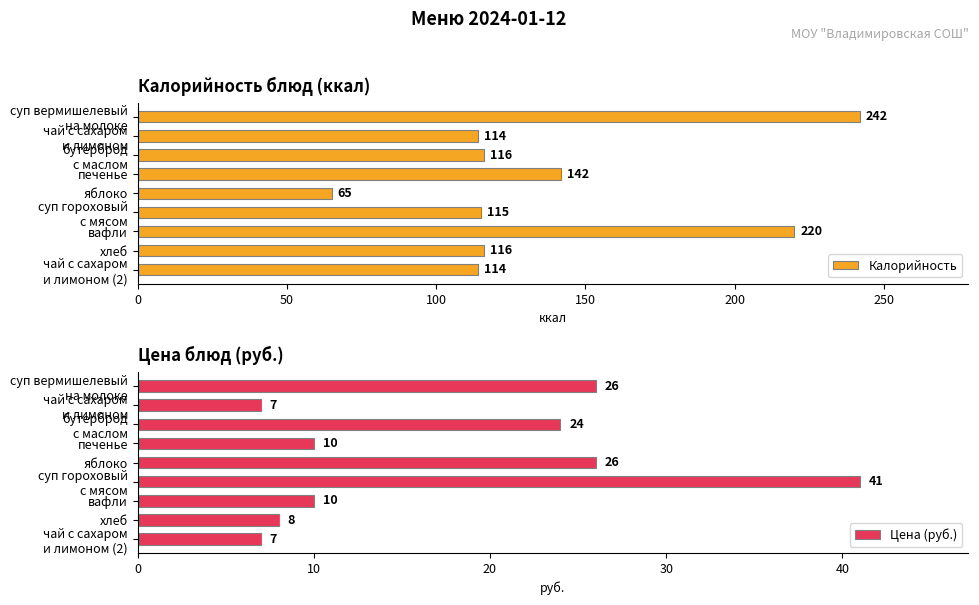

The value of Цена (руб.) at вафли is 10. True or false?

True